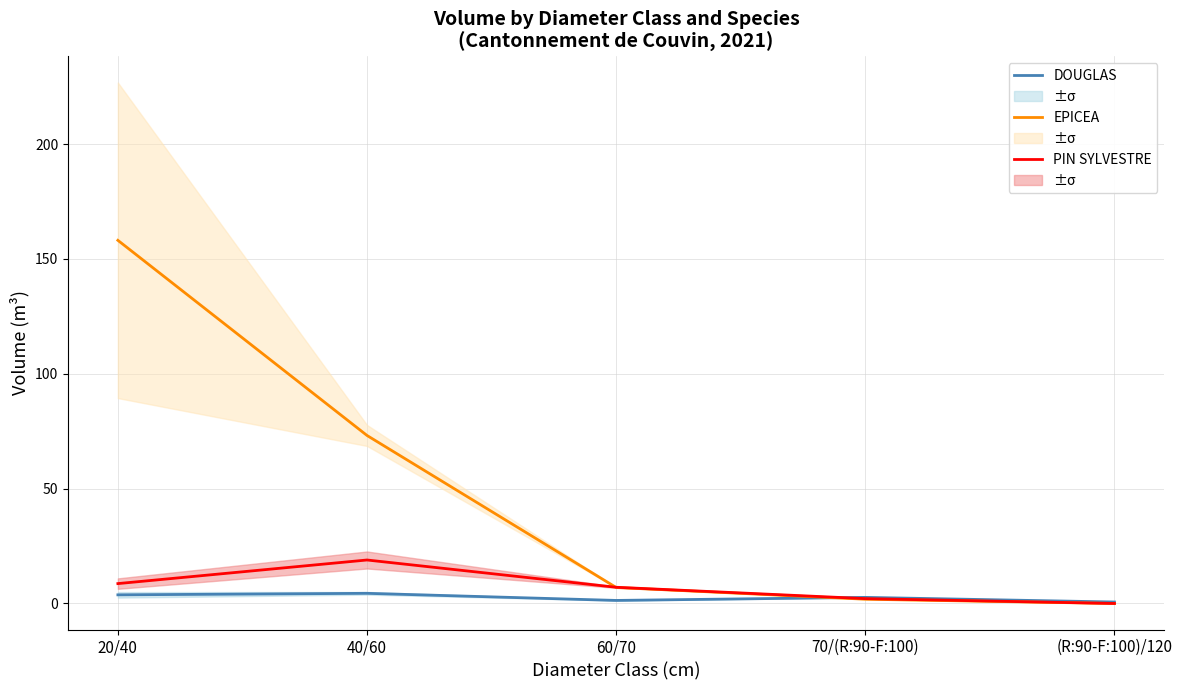

What is the sum of all EPICEA values?

240.1